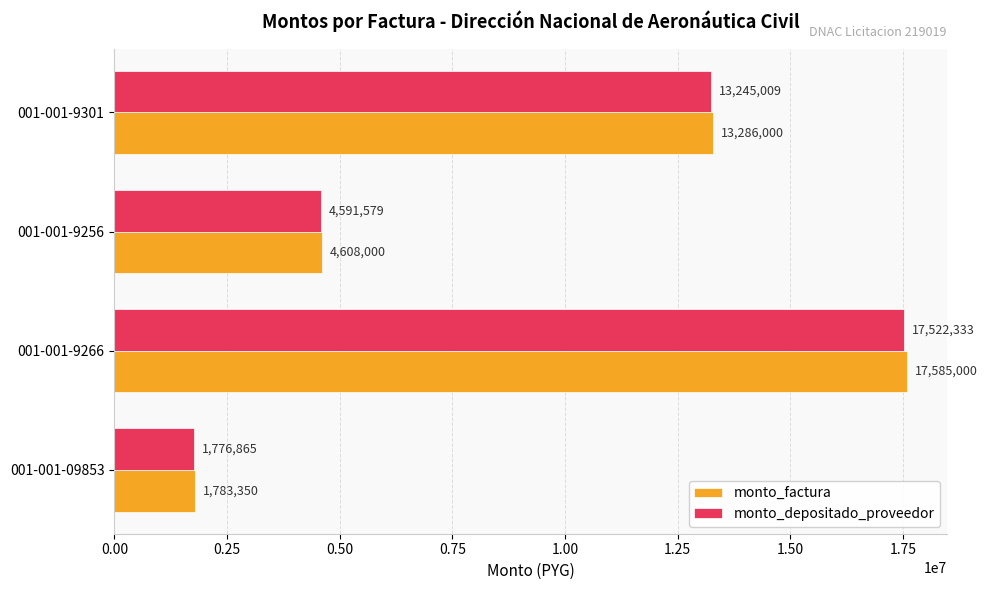

What is the sum of the monto_depositado_proveedor values at 001-001-09853 and 001-001-9256?

6368444